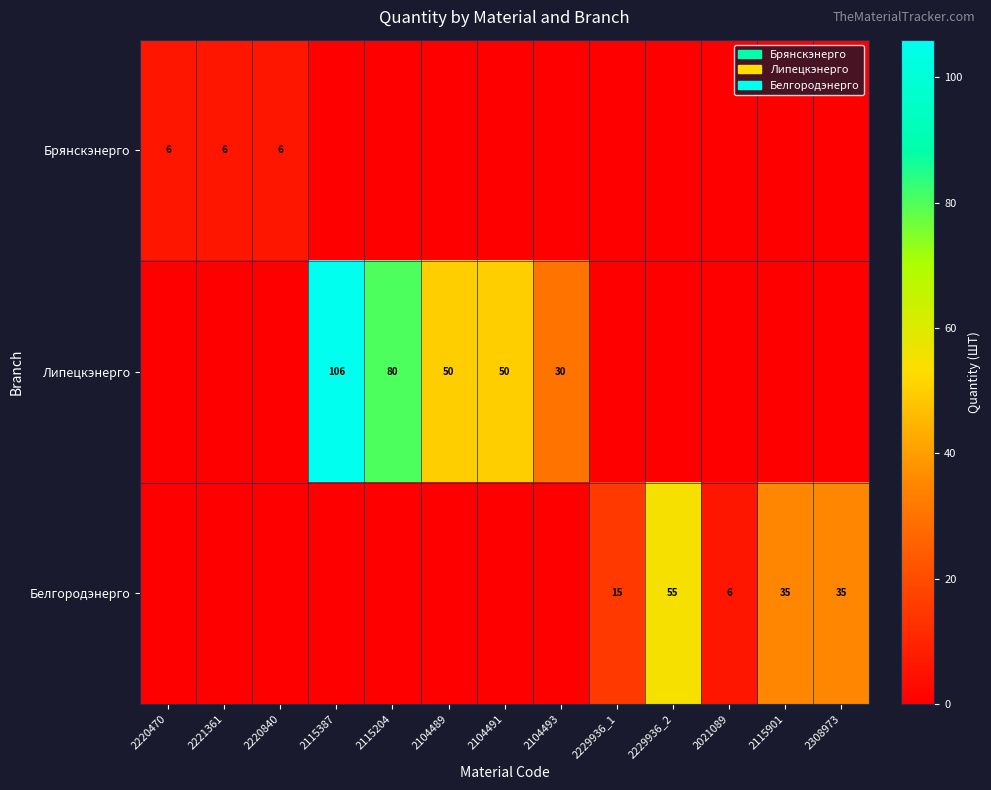

True or false: Белгородэнерго has a value of 15 at 2229936_1.

True